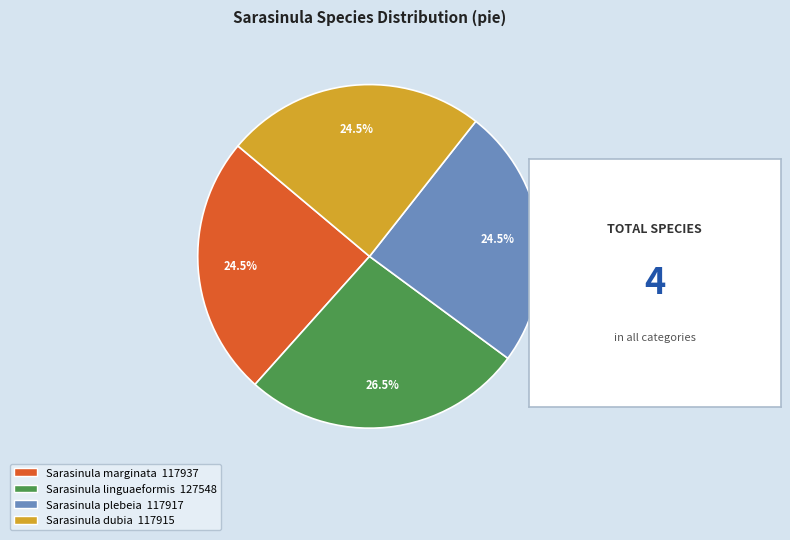

Combined, do Sarasinula marginata and Sarasinula dubia account for over 50%?

No